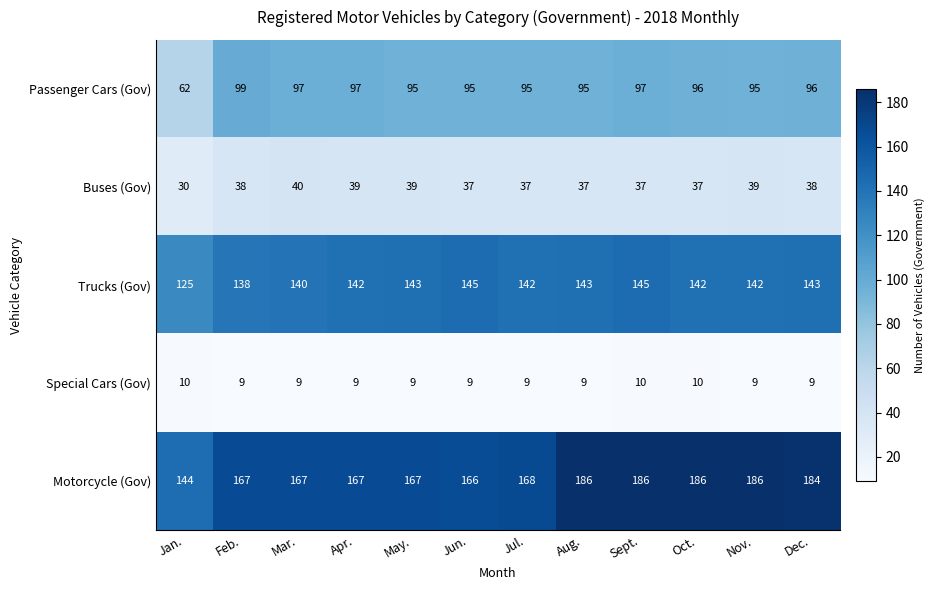

The Motorcycle (Gov) series shows 271 at Dec.. True or false?

False